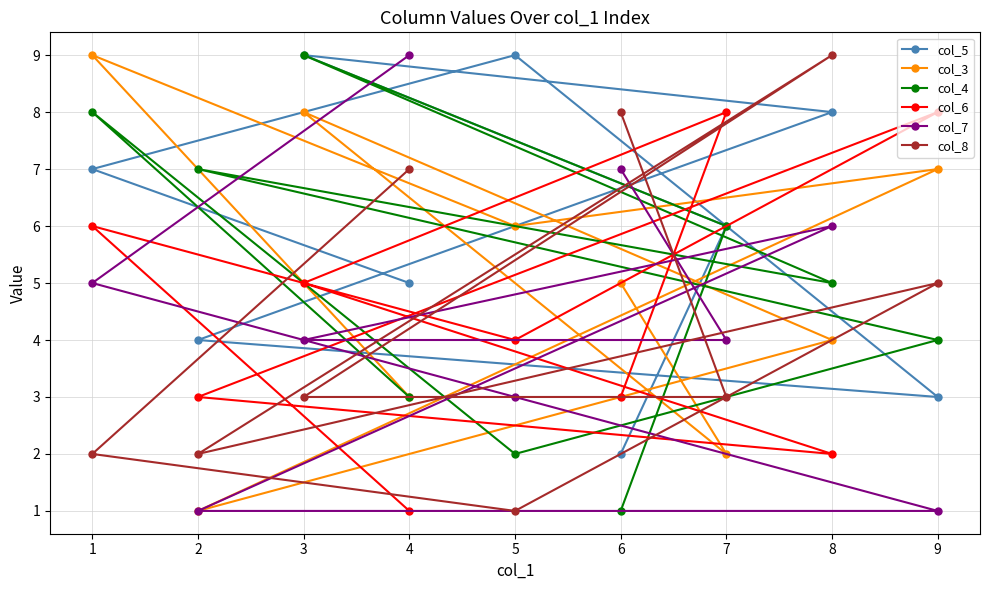

Reading right to left, extract all data points from this chart.

col_5: 9=3	8=8	7=6	6=2	5=9	4=5	3=9	2=4	1=7
col_3: 9=7	8=4	7=2	6=5	5=6	4=3	3=8	2=1	1=9
col_4: 9=4	8=5	7=6	6=1	5=2	4=3	3=9	2=7	1=8
col_6: 9=8	8=2	7=8	6=3	5=4	4=1	3=5	2=3	1=6
col_7: 9=1	8=6	7=4	6=7	5=3	4=9	3=4	2=1	1=5
col_8: 9=5	8=9	7=3	6=8	5=1	4=7	3=3	2=2	1=2